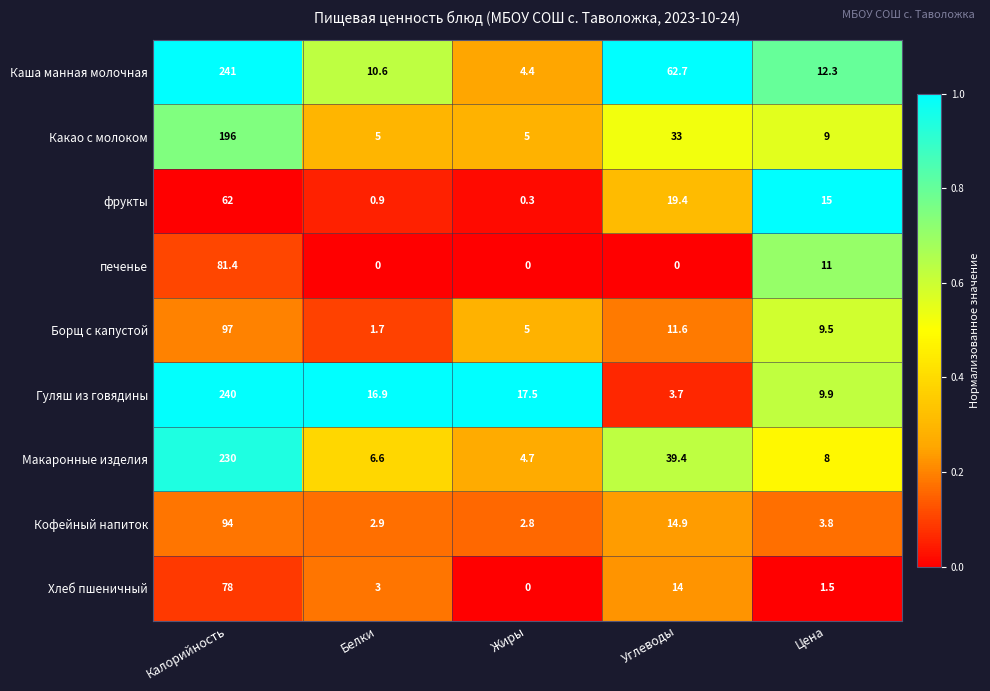

At how many categories does at least one series exceed 0?

5